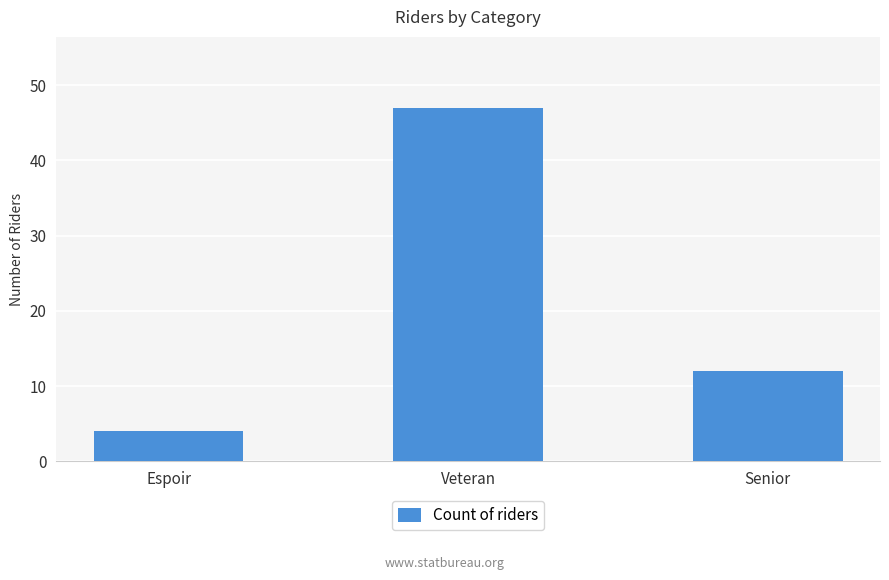

What is the value of the 3rd bar from the left?

12